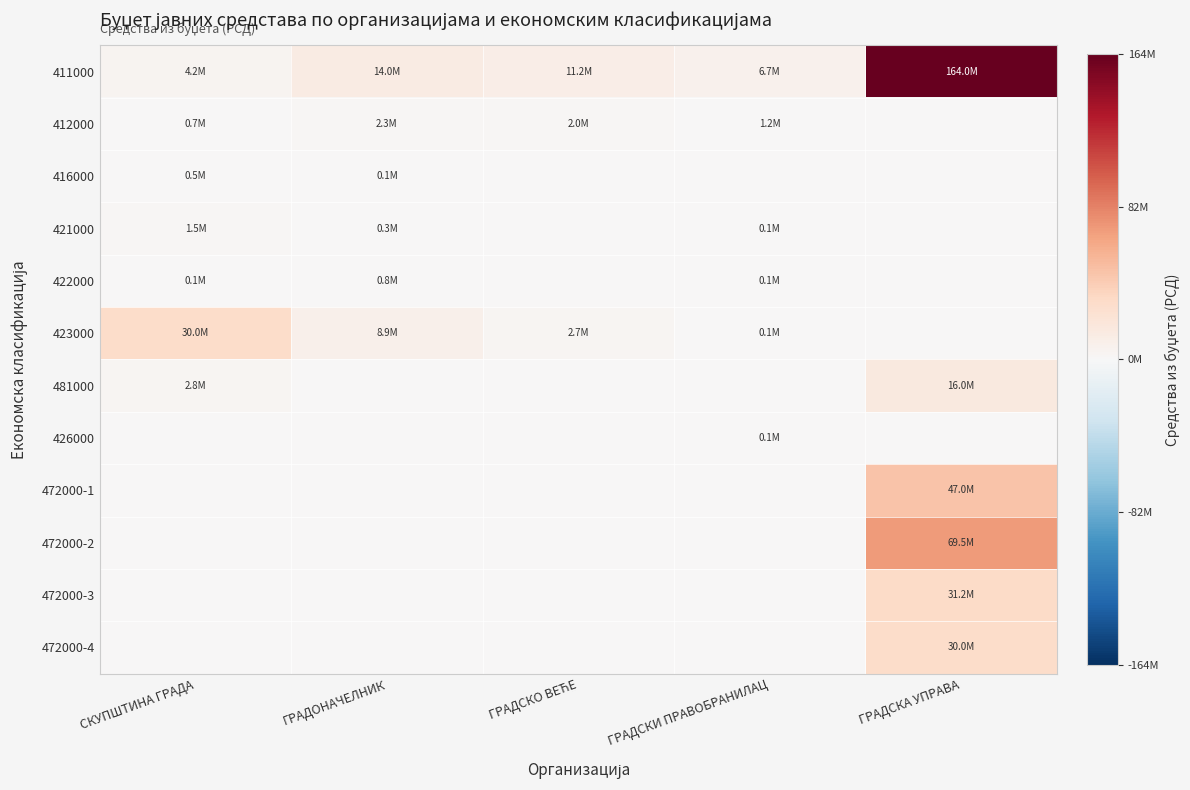

What is the total value across all series at ГРАДСКА УПРАВА?

357700000